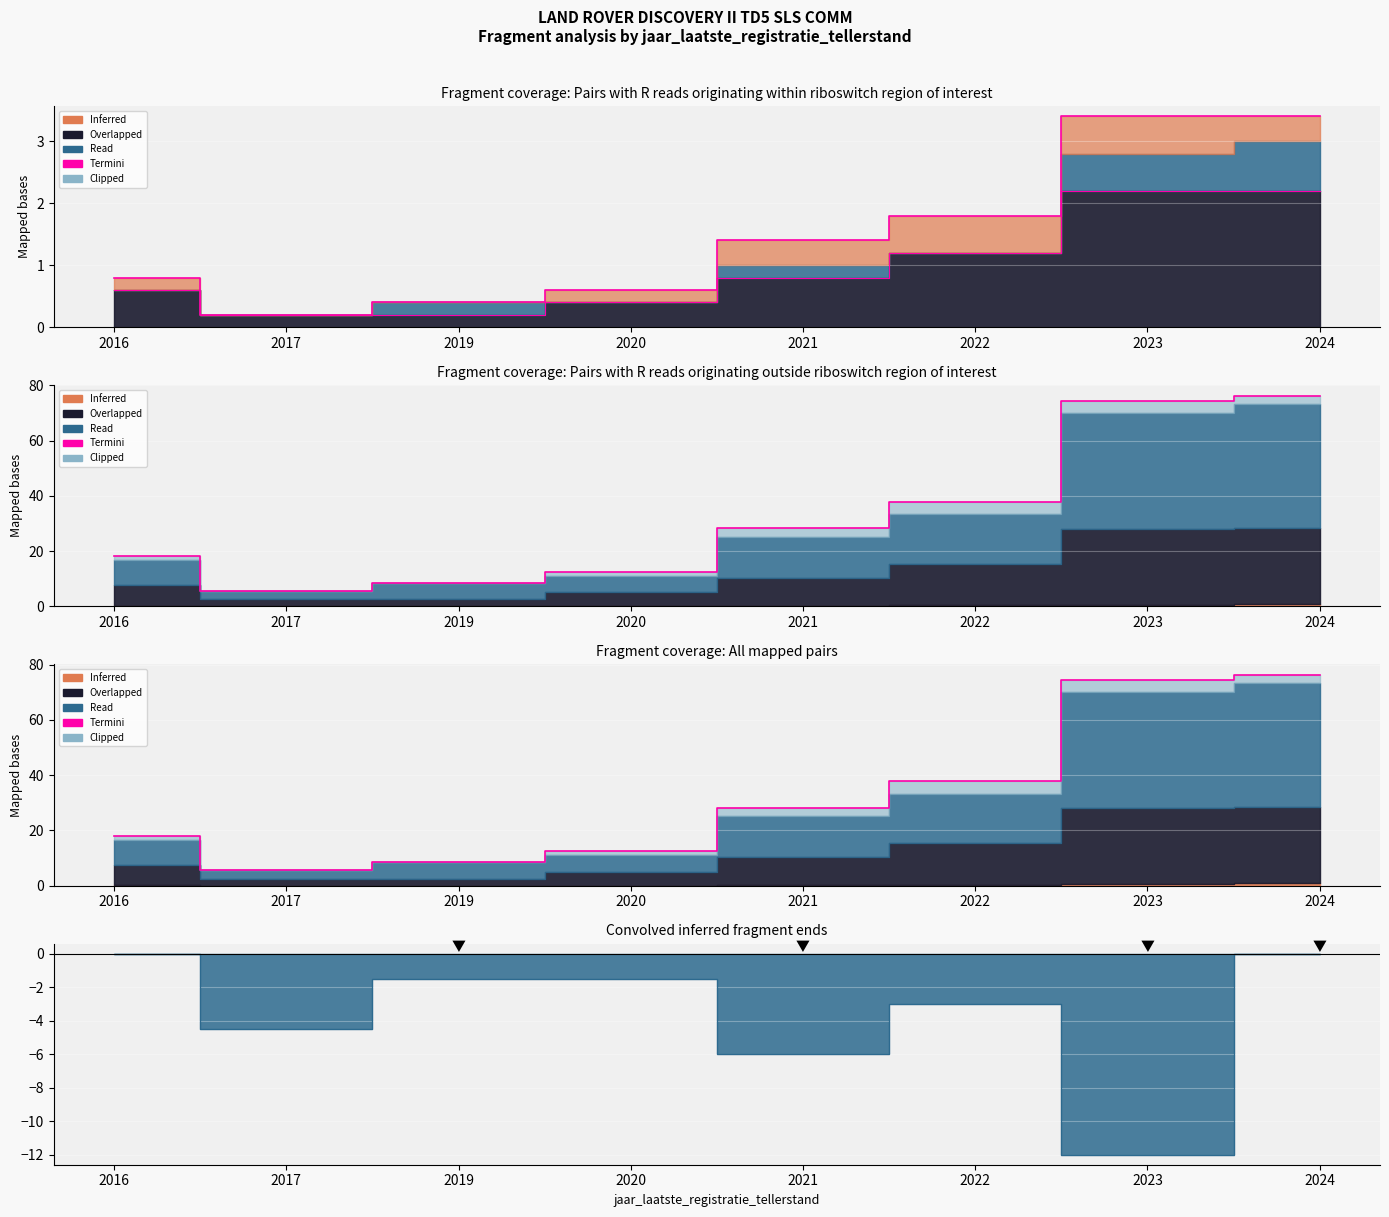

At which label does the data first exceed 28?

2021